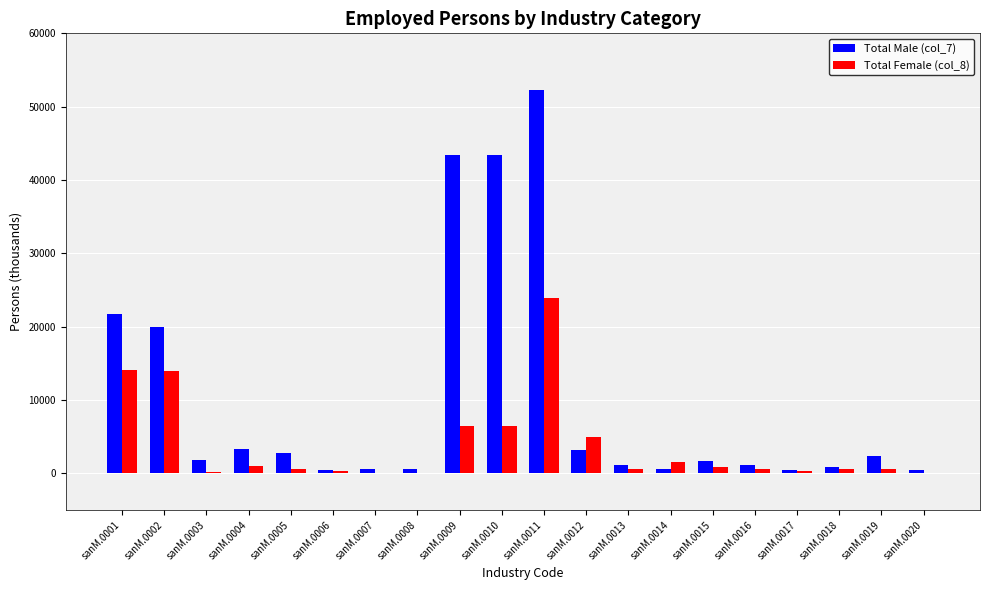

At which label does Total Female (col_8) reach its peak?

sanM.0011